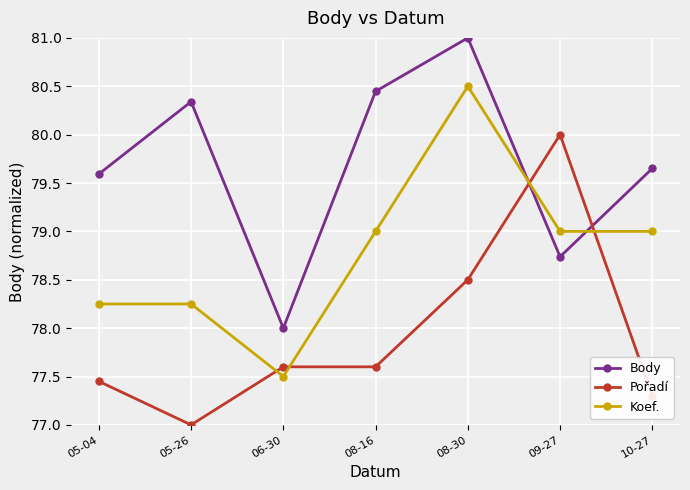

What are all the series names shown in the legend?

Body, Pořadí, Koef.